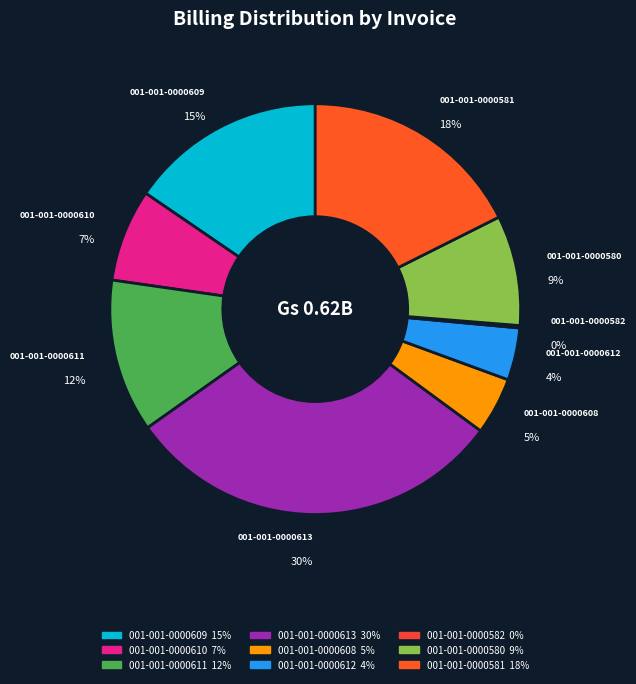

Does any single category account for the majority?

No